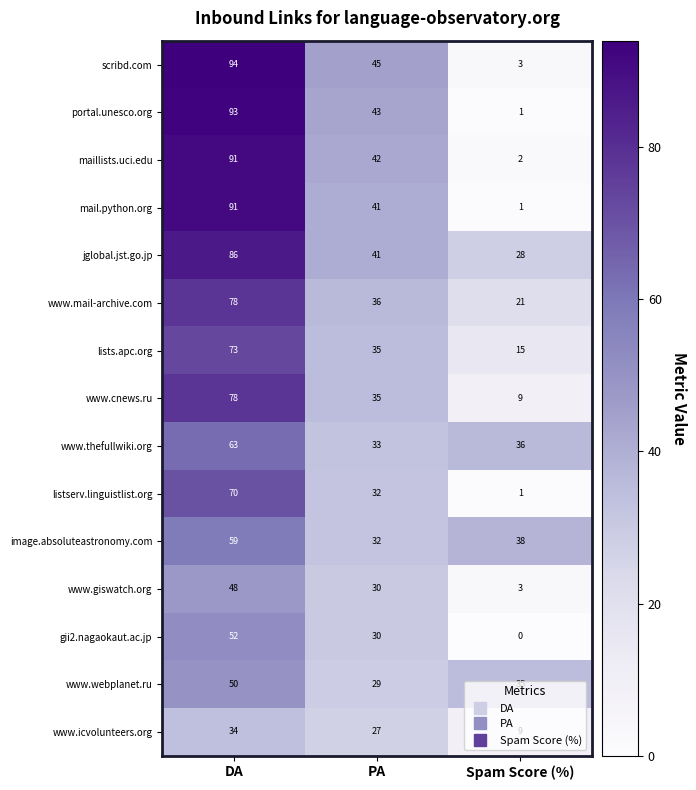

Which series has the largest range (max minus min)?

portal.unesco.org